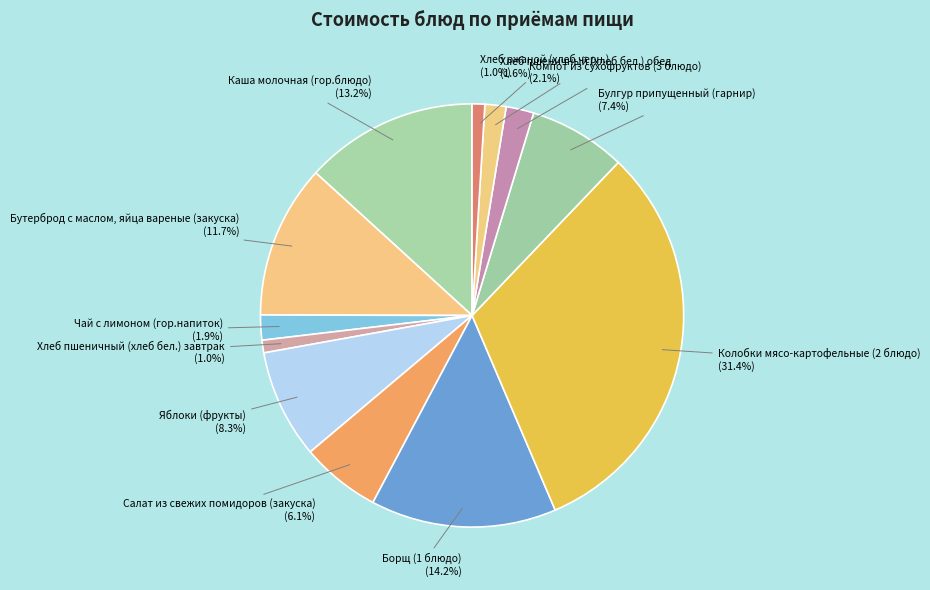

To the nearest percent, what portion does Булгур припущенный (гарнир) represent?

7%